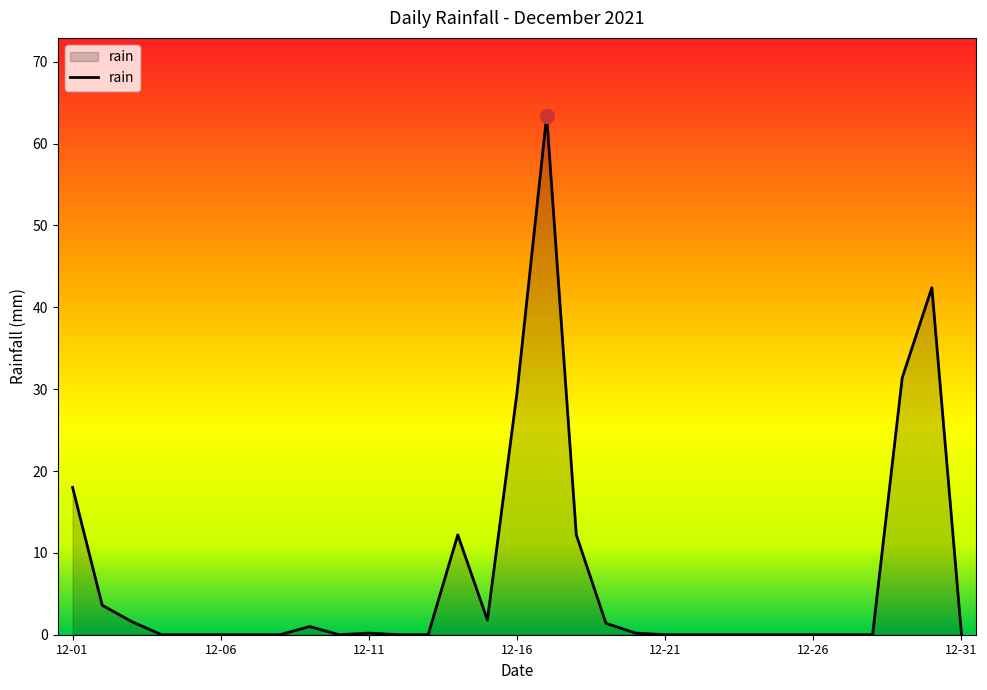

What is the maximum value shown in the chart?

63.4